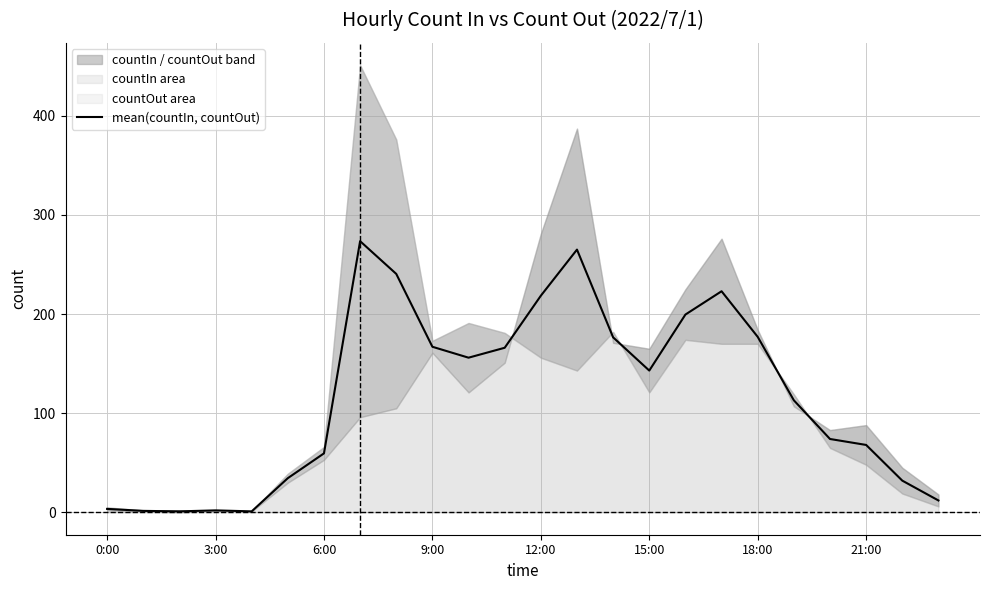

True or false: mean(countIn, countOut) has a value of 109.4 at 21:00.

False